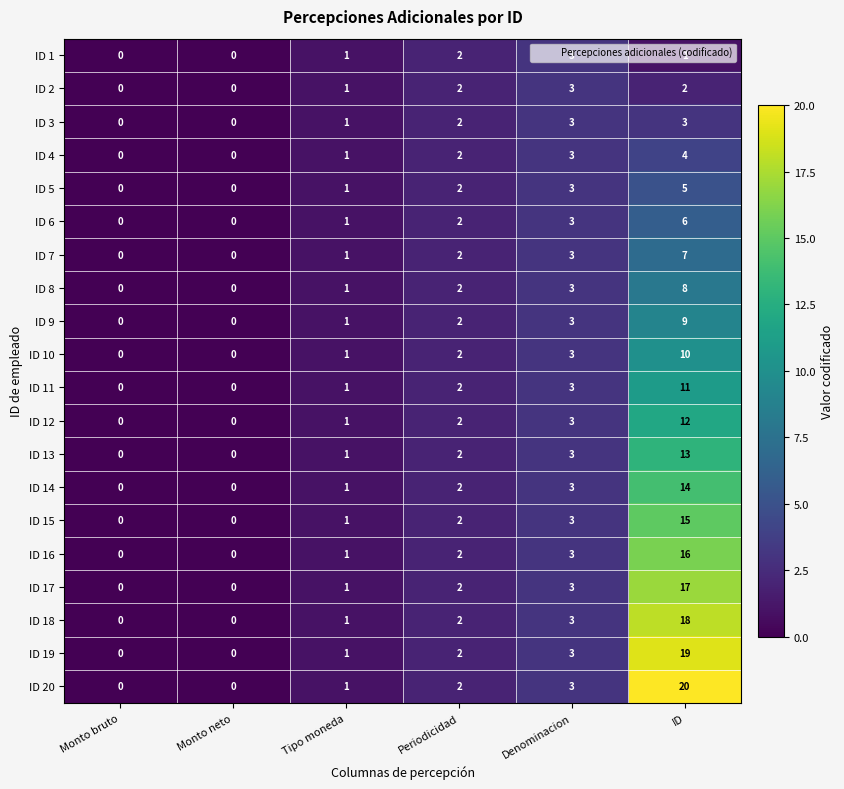

At which category does the chart reach its peak across all series?

ID